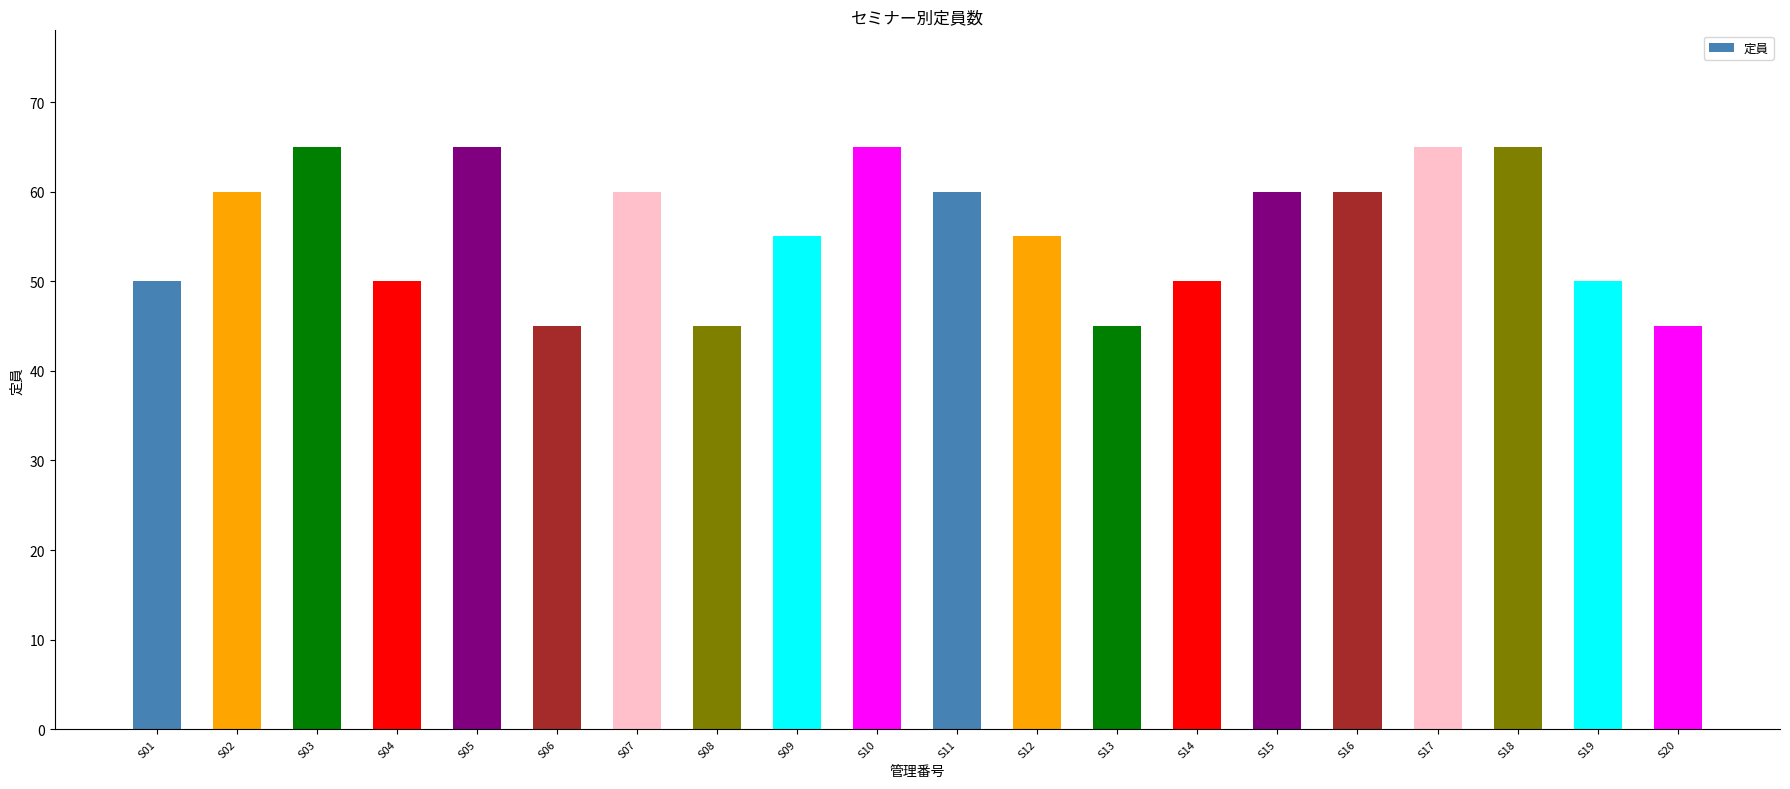

The value at S03 is 65. True or false?

True